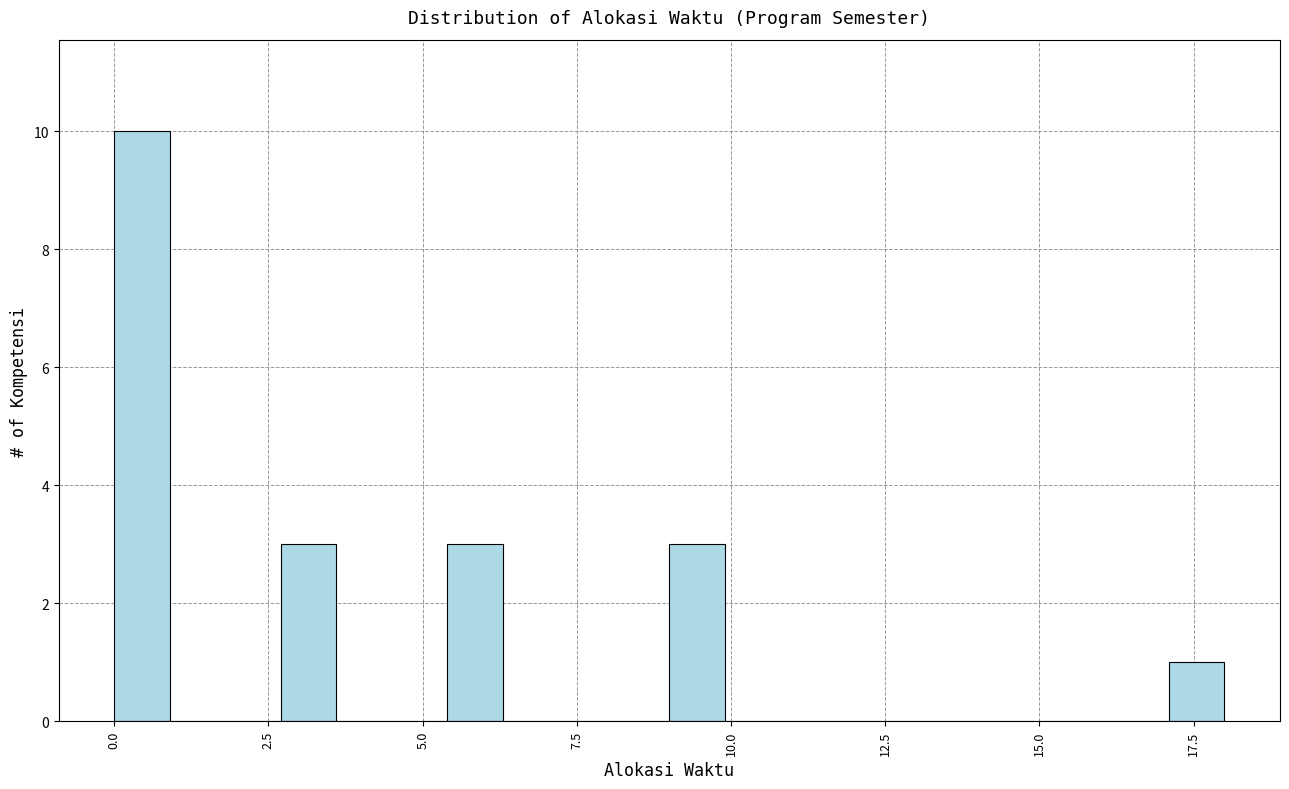

Around what value on the x-axis is the tallest bar? Give the approximate position of its centre, as read against the axis.

0.5